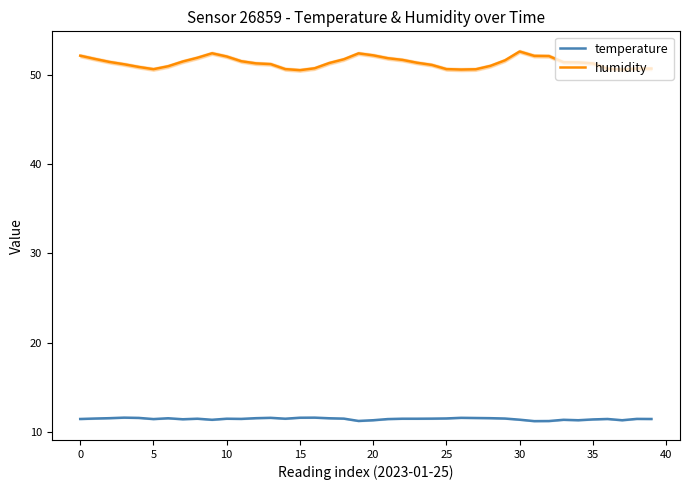

Which series has the largest total across all categories?

humidity